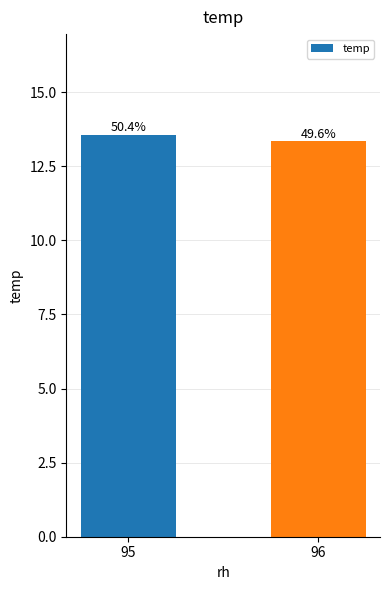

Are the bars horizontal?

No